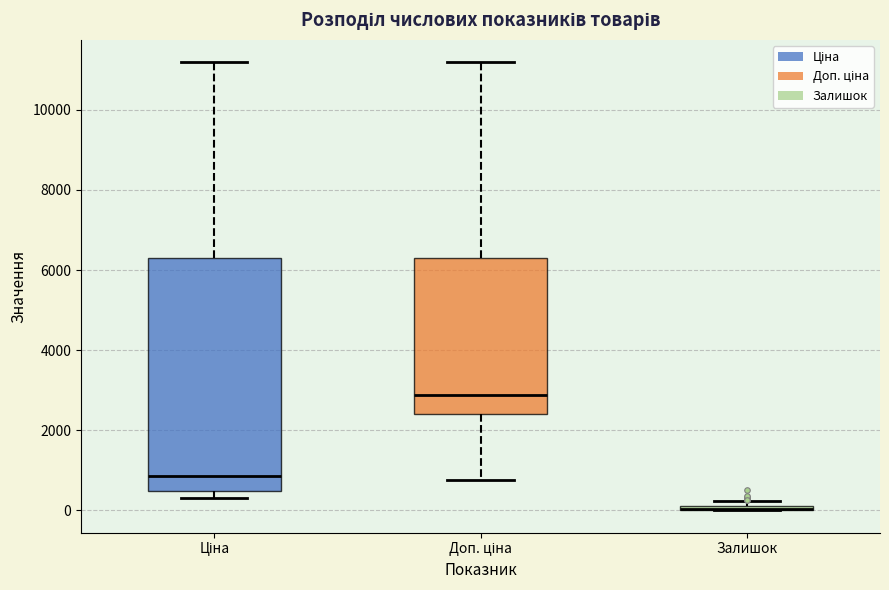

Comparing the boxes themselves (not the whiskers), which one is the tallest?

Ціна